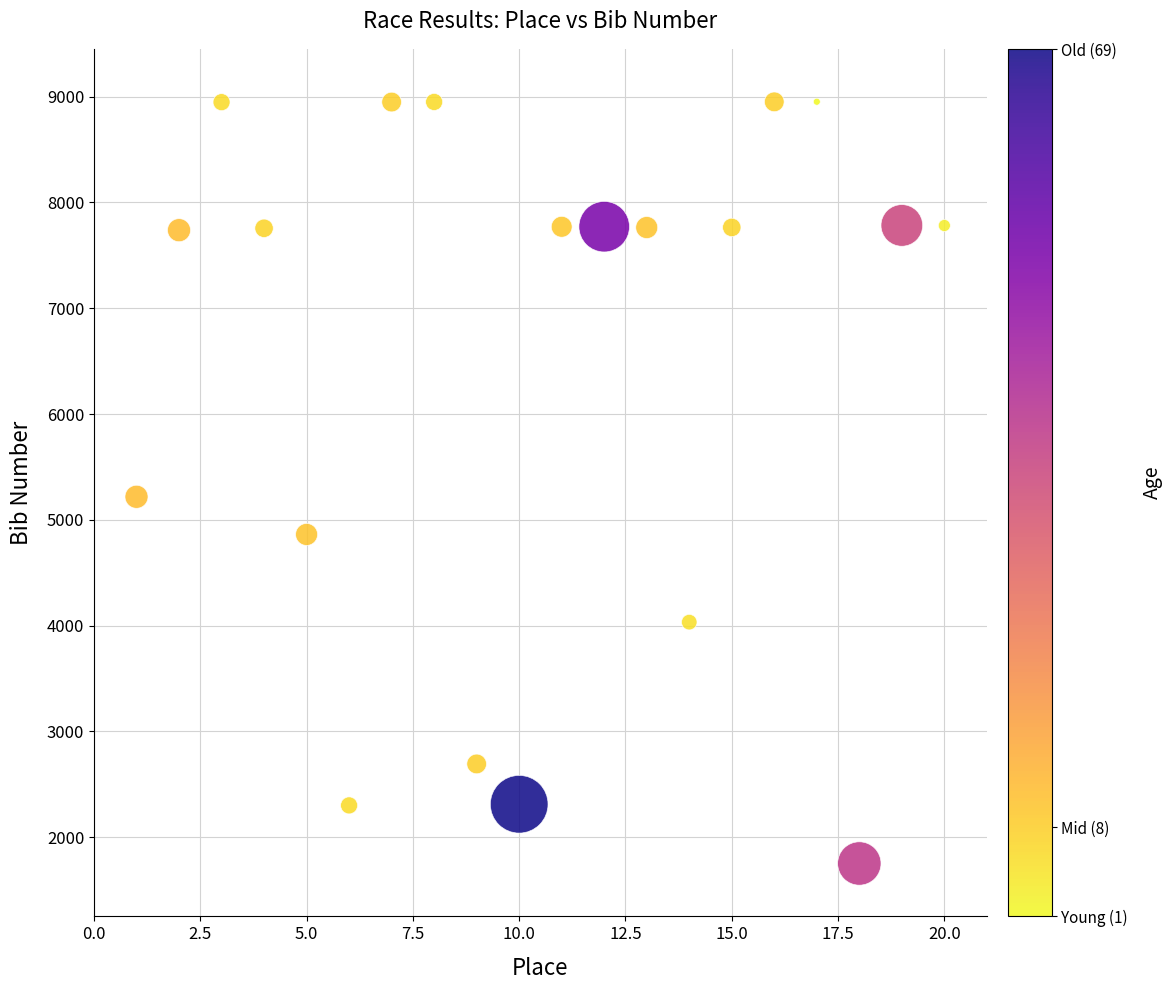

What Y value in the scatter plot is closest to 5352?

5218